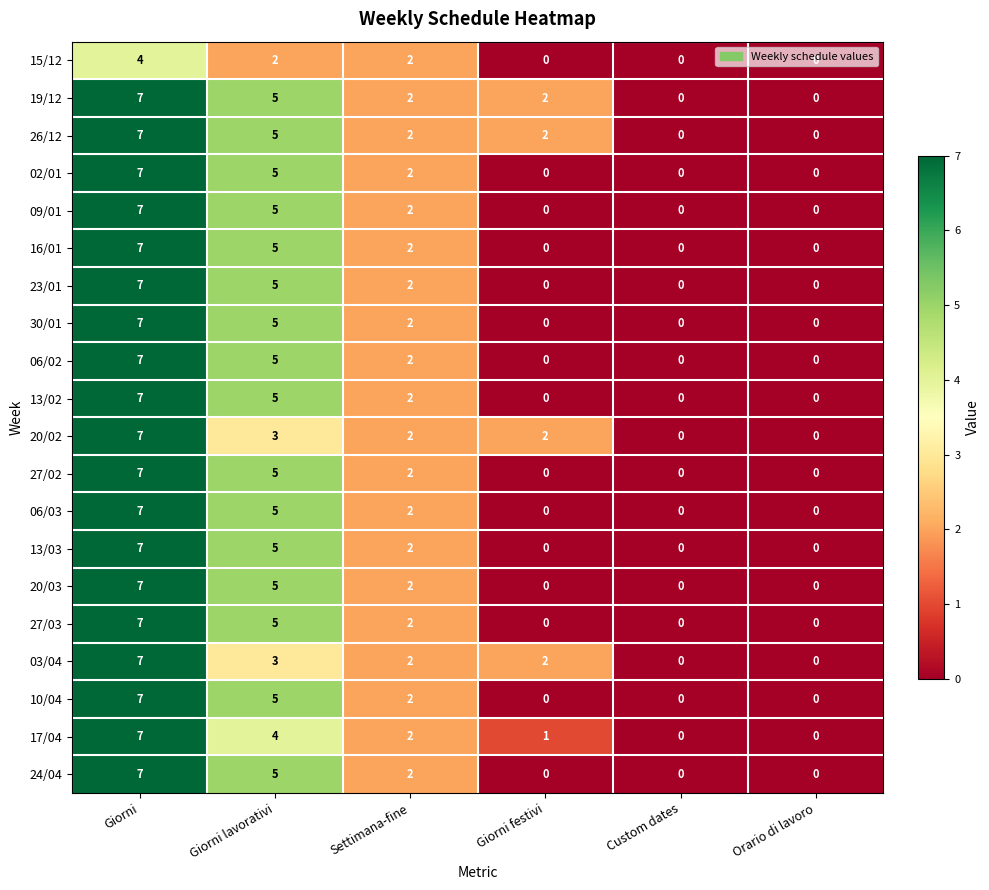

True or false: 10/04 has a value of 0 at Custom dates.

True